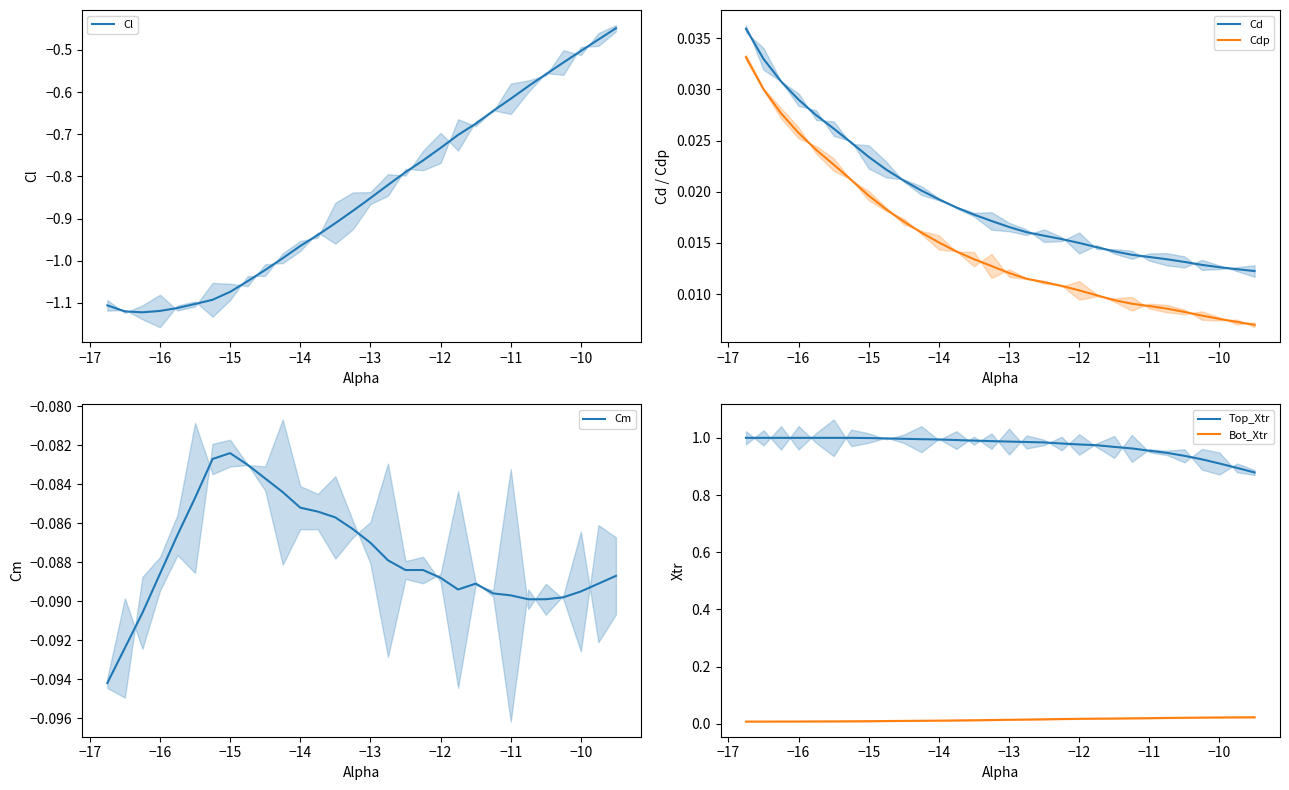

True or false: Cd and Cdp cross at least once.

False